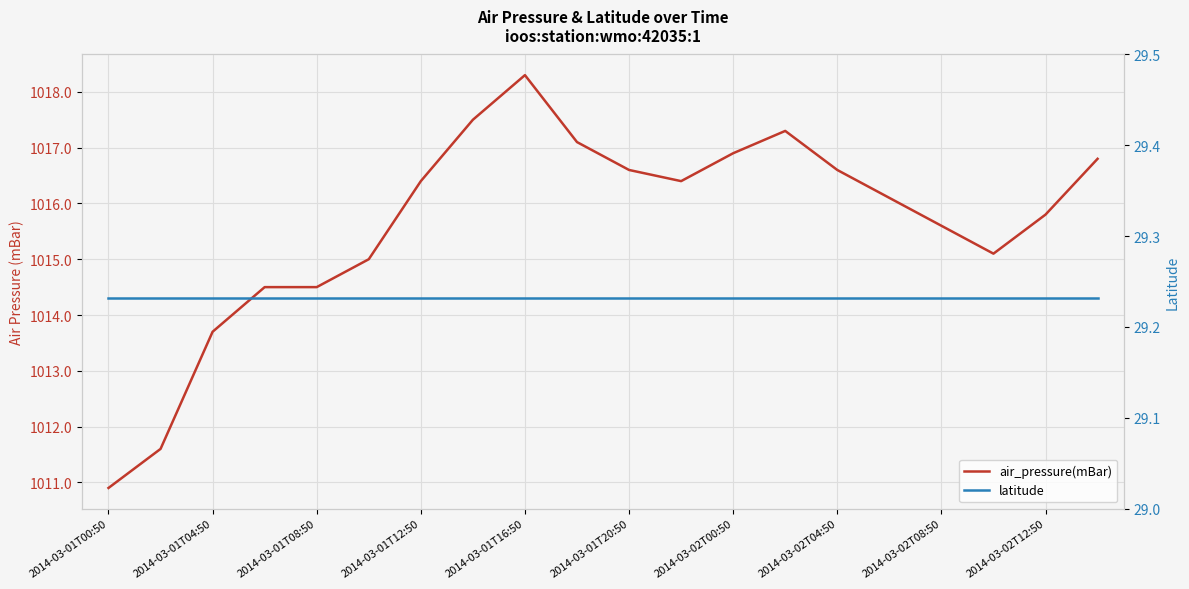

True or false: latitude has a value of 16.4 at 19.

False